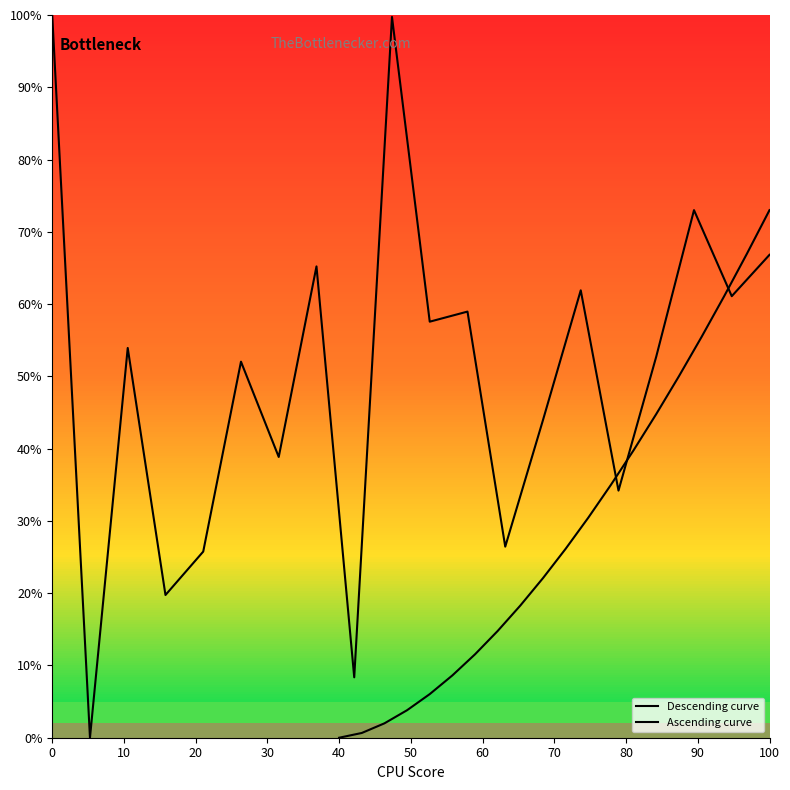

At which category is the sum across all series the highest?

19